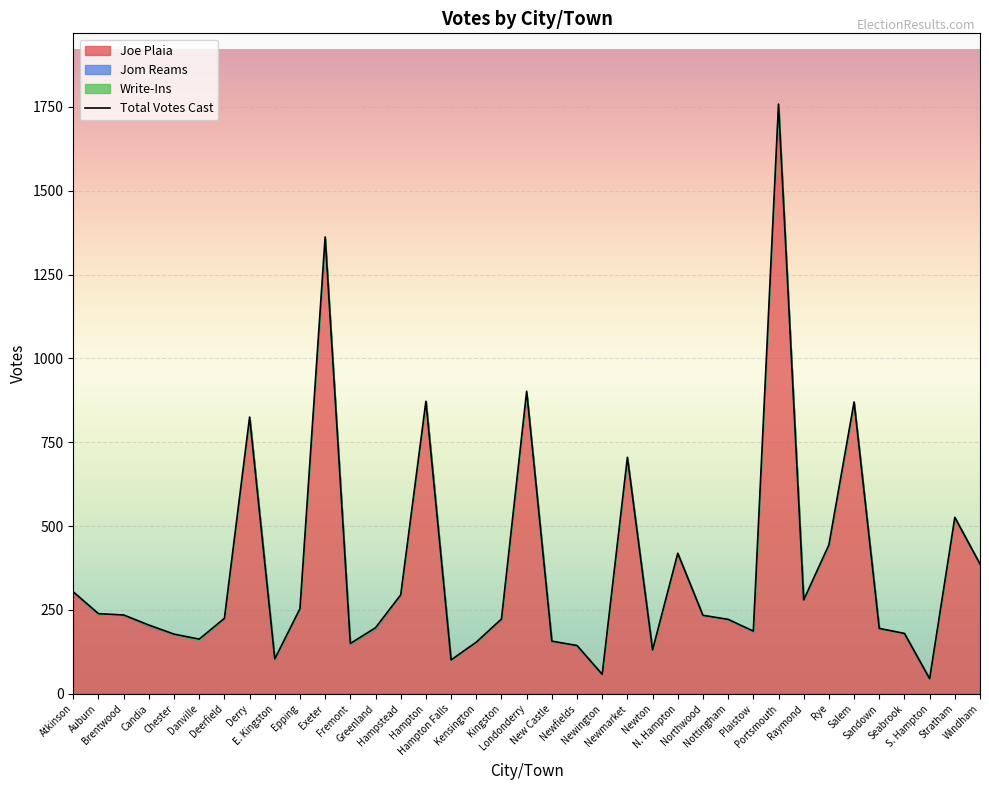

Approximately how many times larger is the value at Raymond compared to Atkinson?

0.9